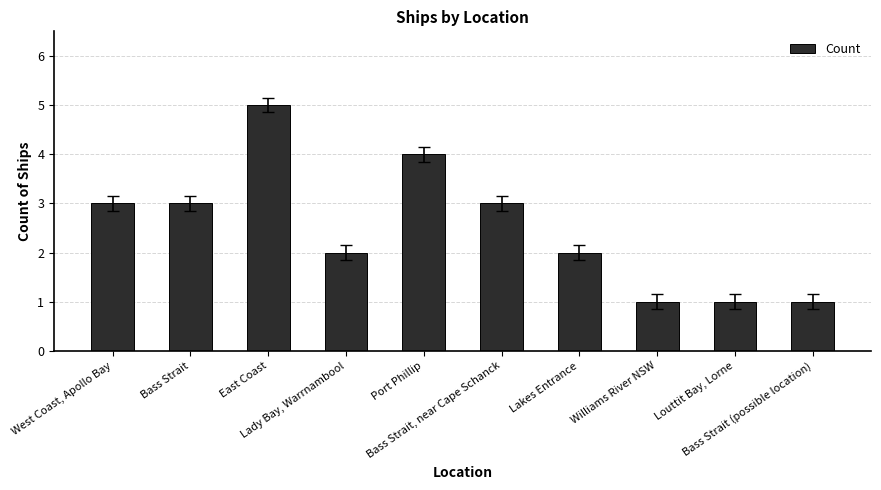

Reading left to right, transcribe all the data shown in this chart.

3	3	5	2	4	3	2	1	1	1